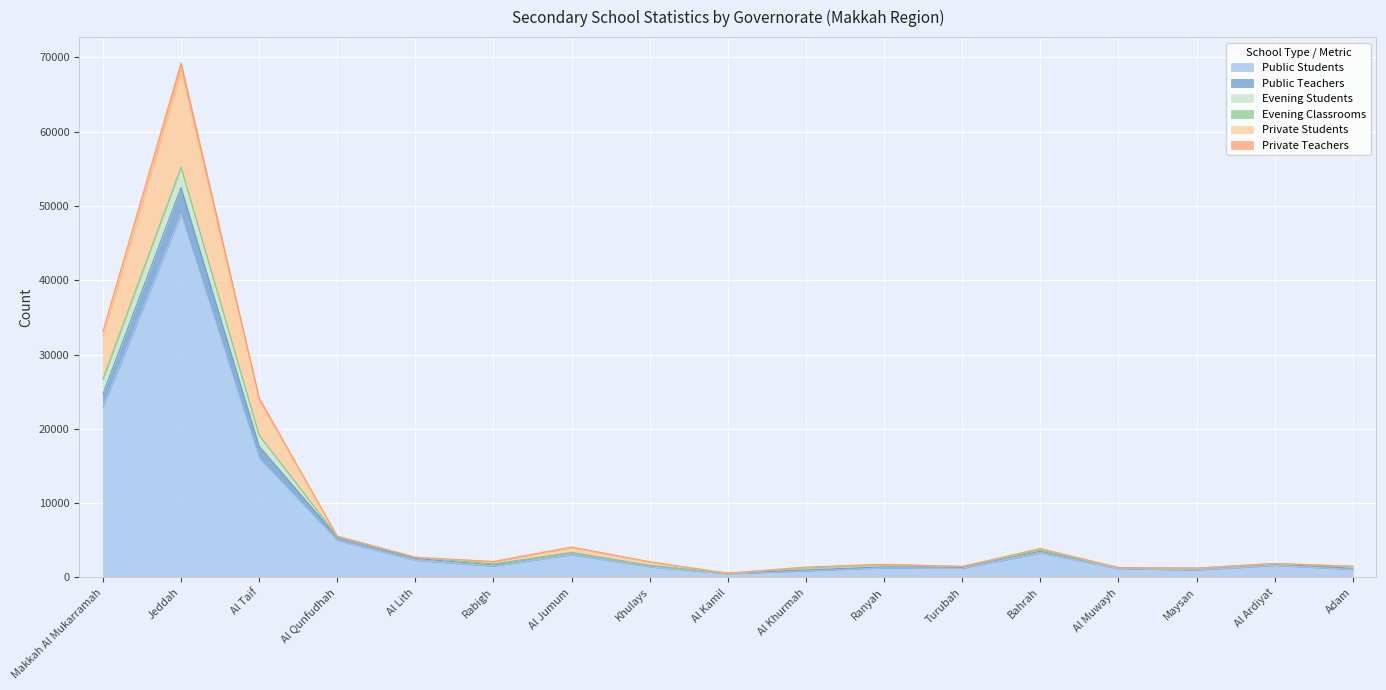

At which category is the sum across all series the highest?

Jeddah